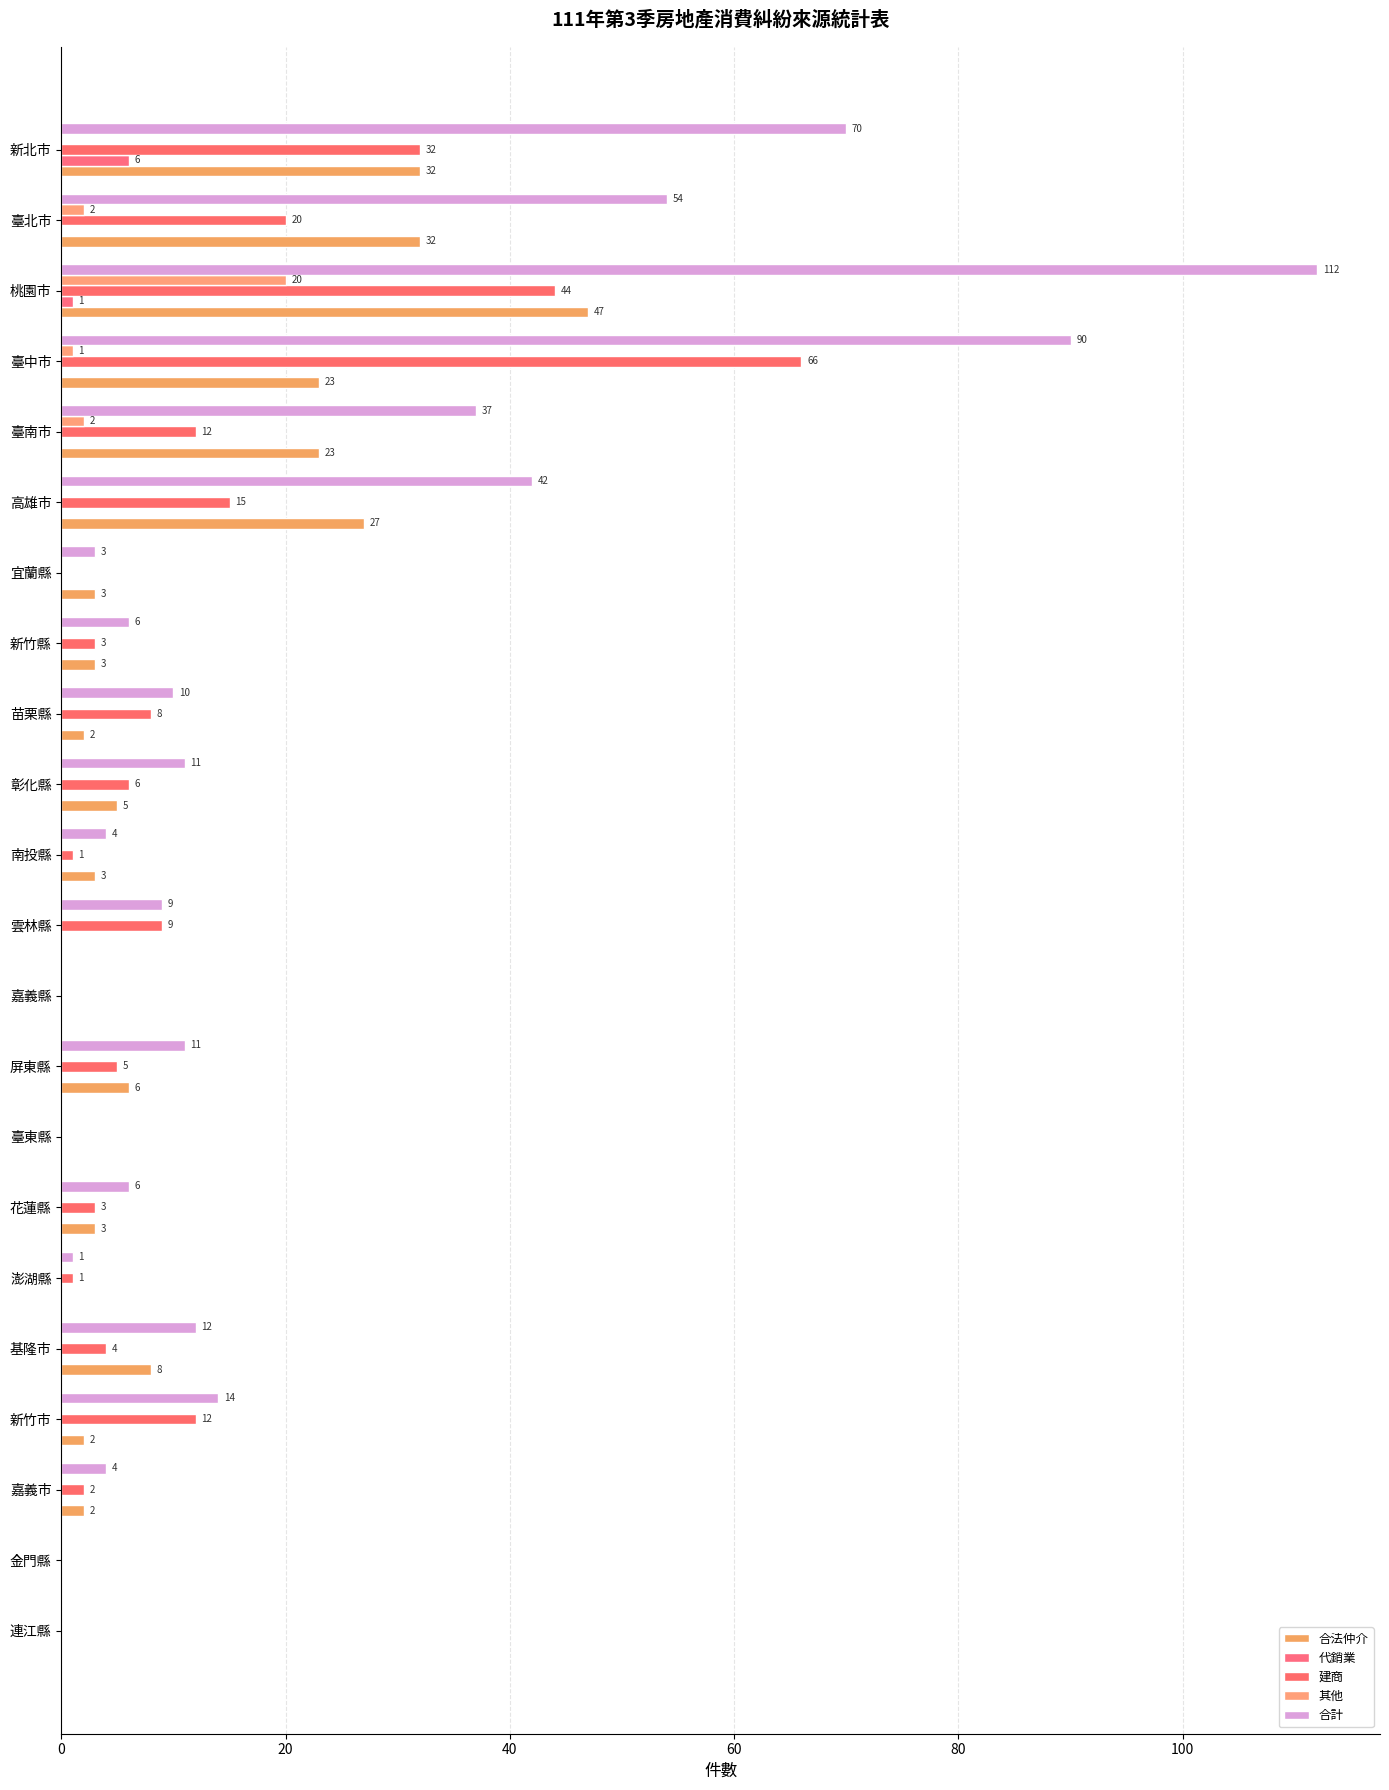

At how many categories does at least one series exceed 62?

3